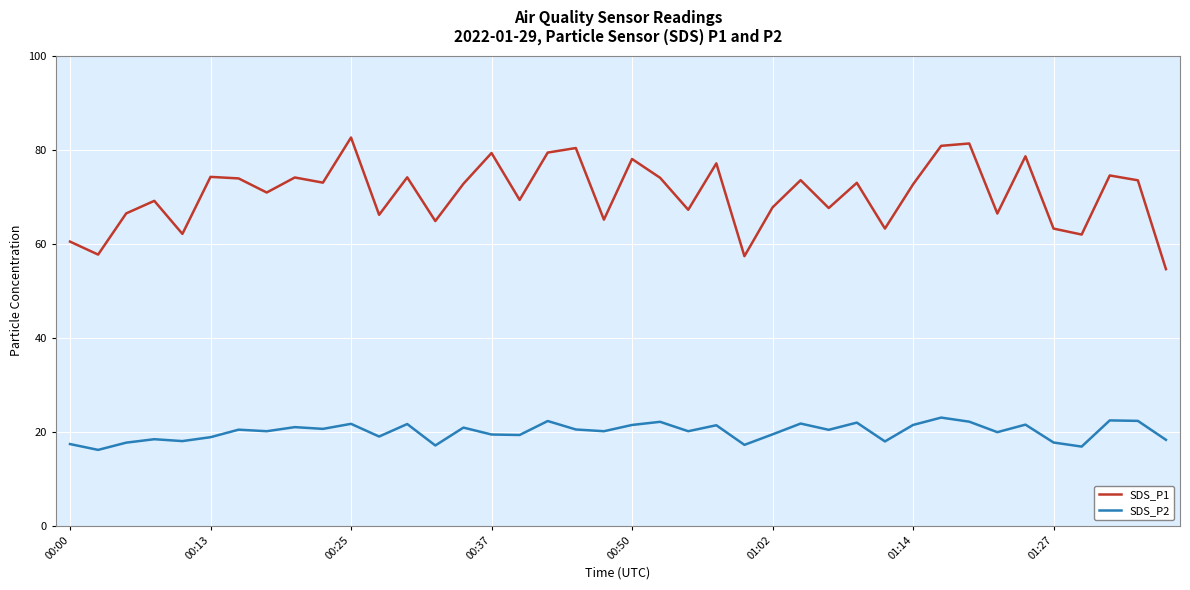

True or false: SDS_P2 and SDS_P1 intersect in this chart.

False